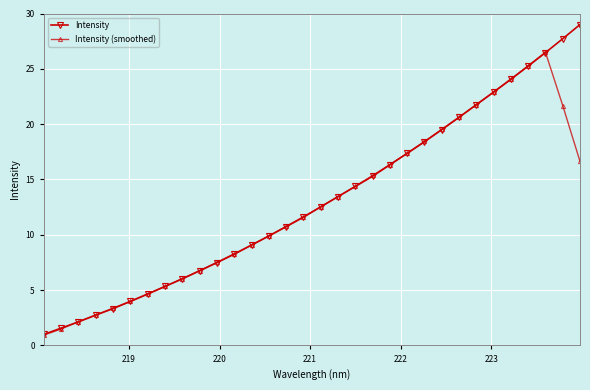

Which series has the widest spread of values?

Intensity